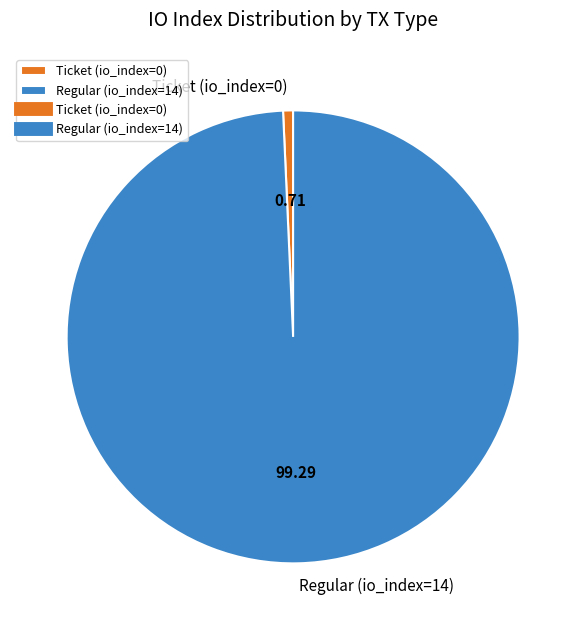

Which category has the biggest portion of the pie?

Regular (io_index=14)